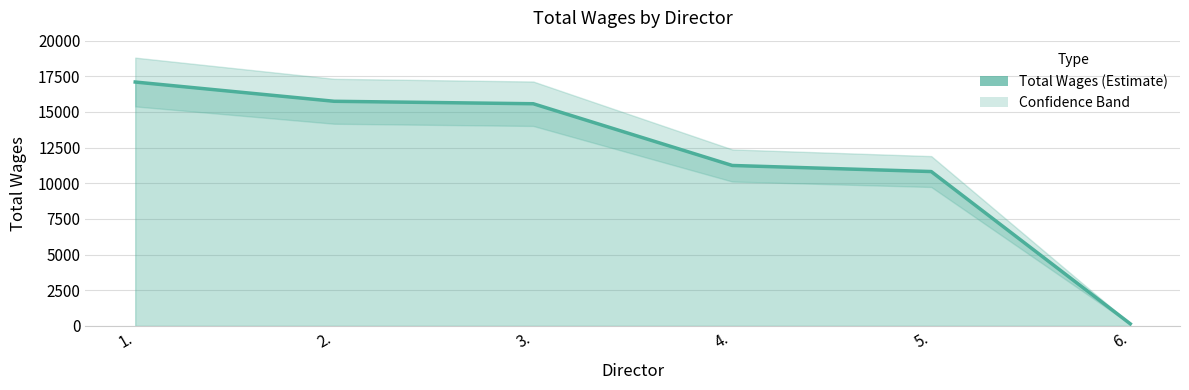

What is the minimum value shown in the chart?

150